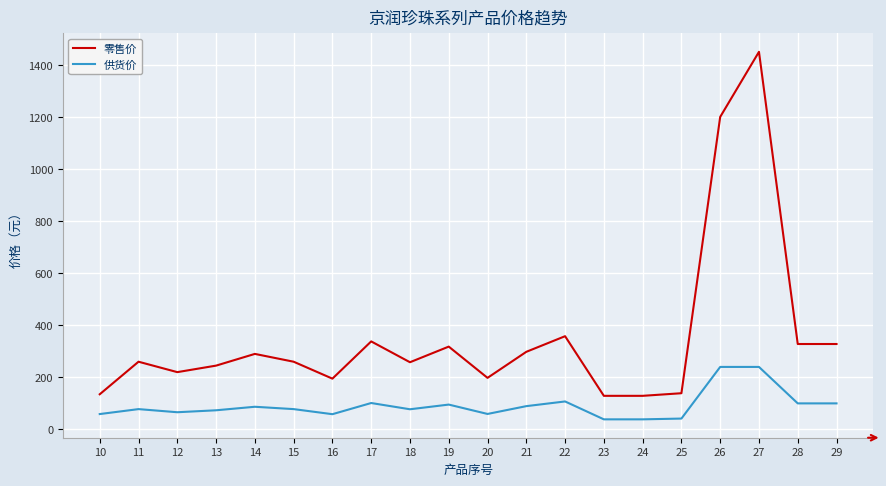

List the series in order of their peak value, lowest first.

供货价, 零售价